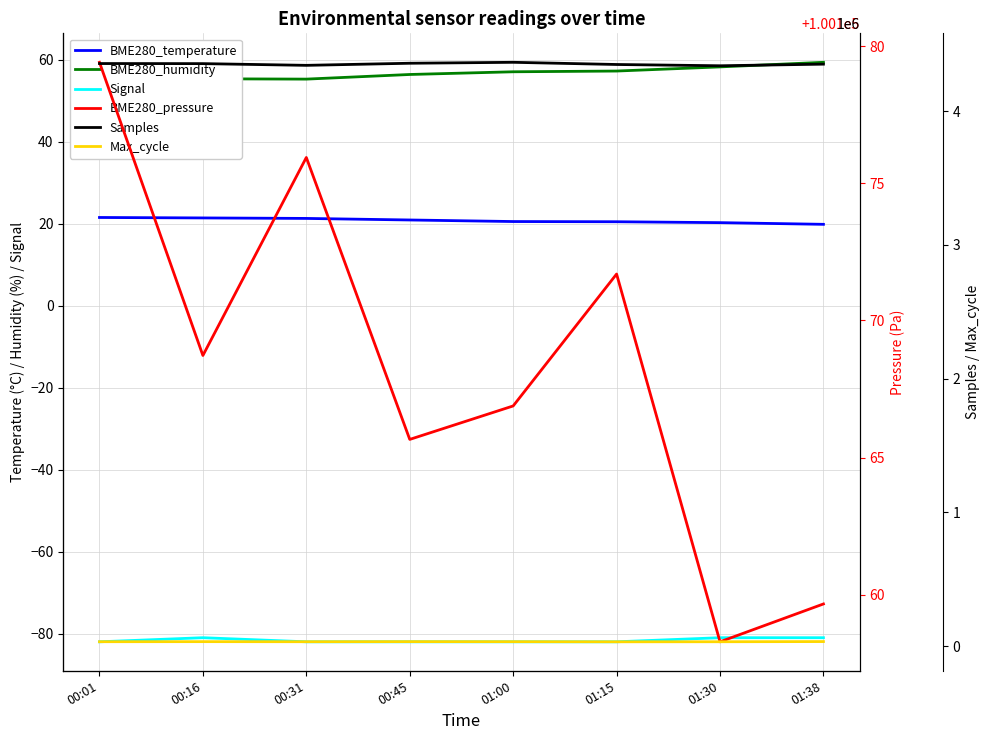

What is the maximum value for Max_cycle?

34718.0